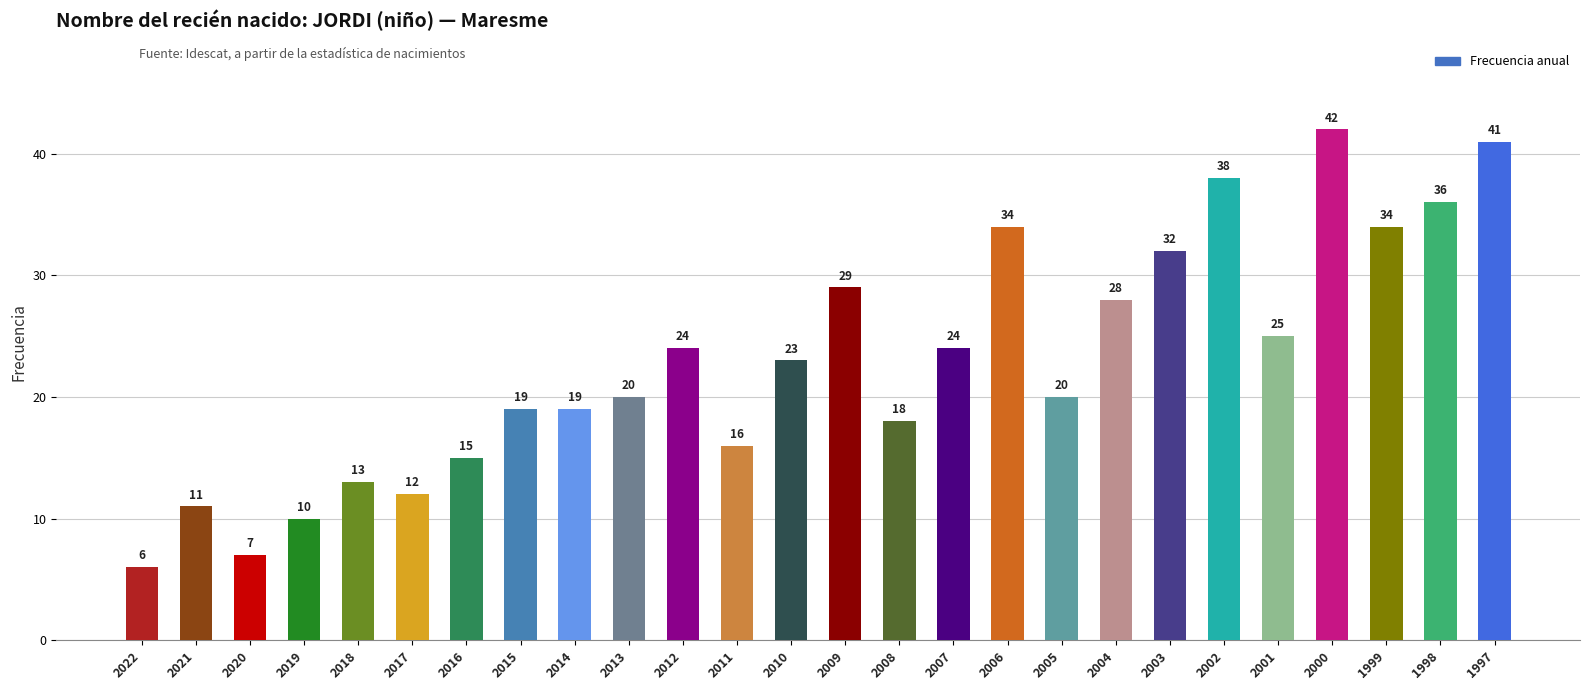

Are the bars horizontal?

No